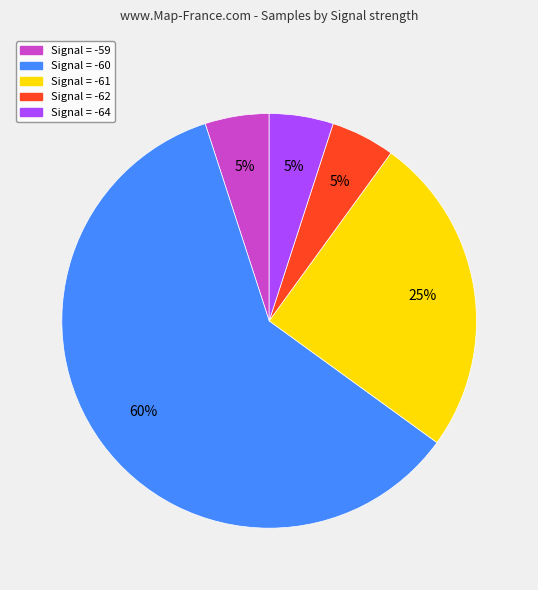

Is it true that Signal = -60 is 52% of the pie?

False